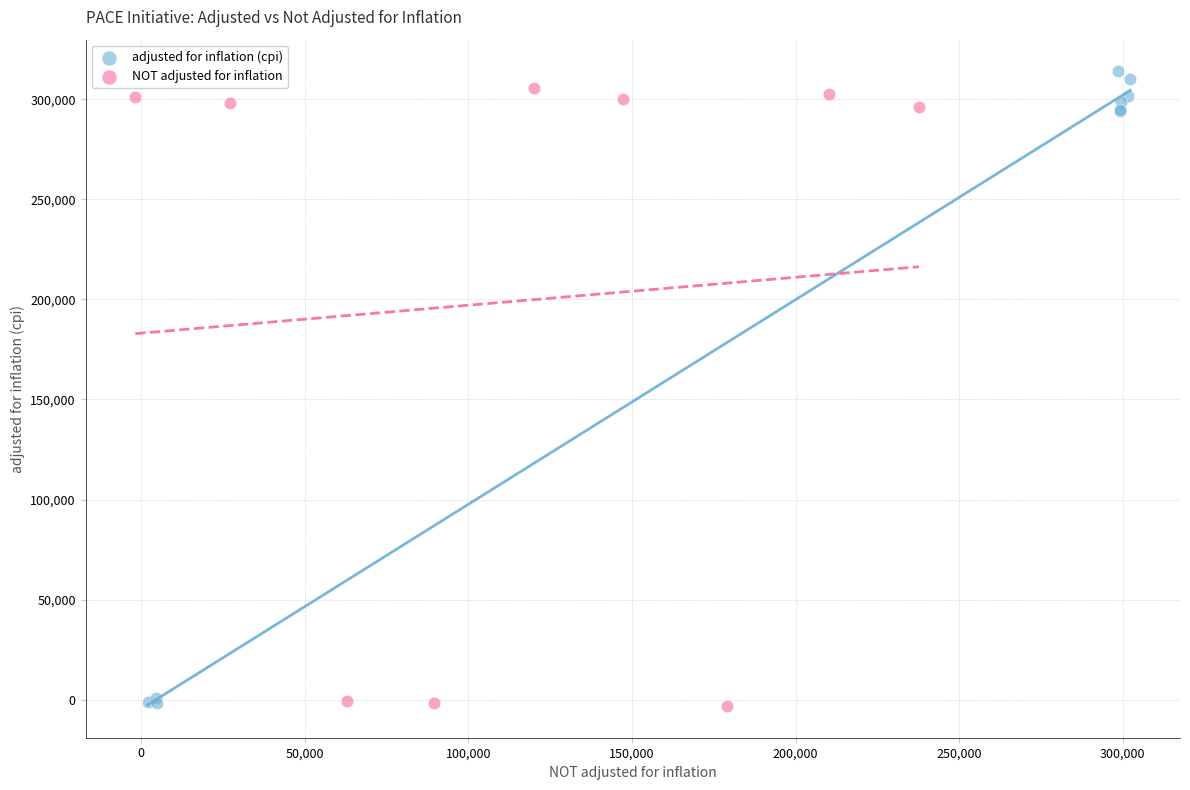

Which series has the largest Y range (max minus min)?

adjusted for inflation (cpi)